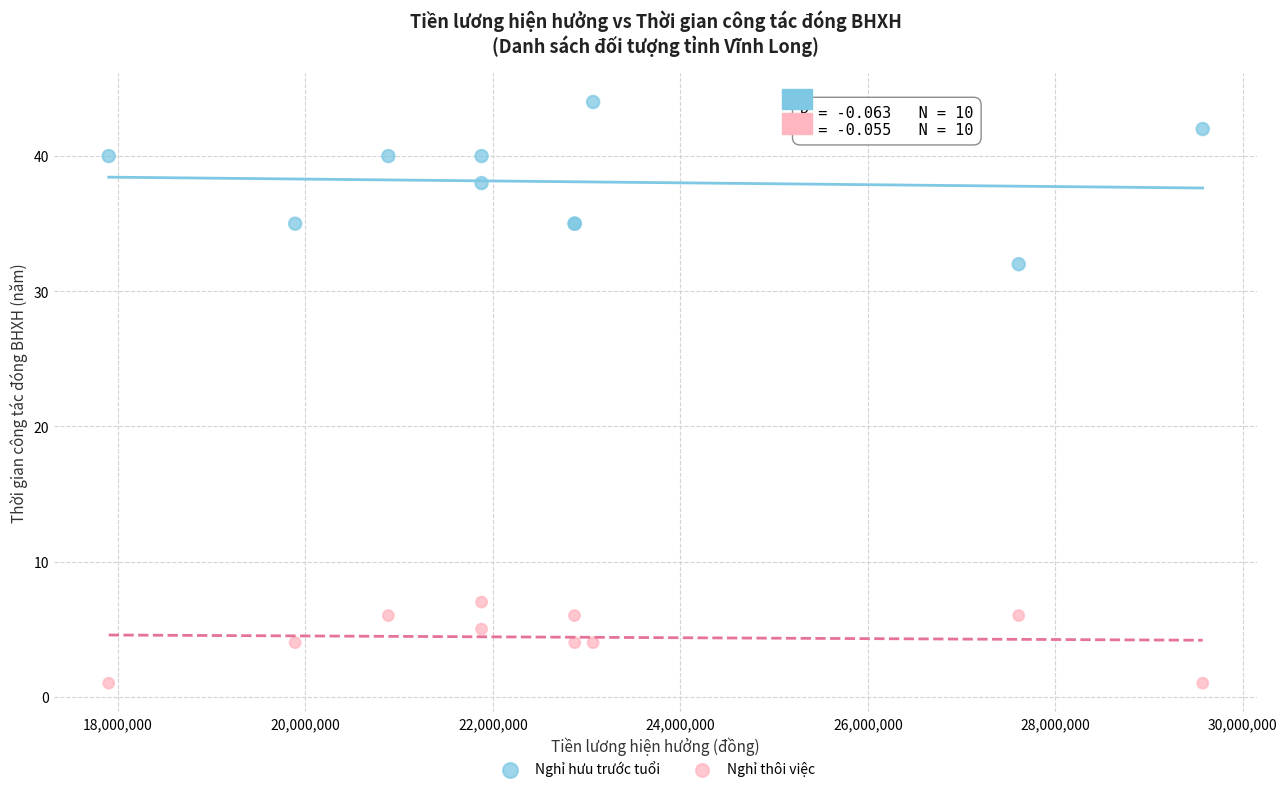

Which series has the widest spread of Y values?

Nghỉ hưu trước tuổi